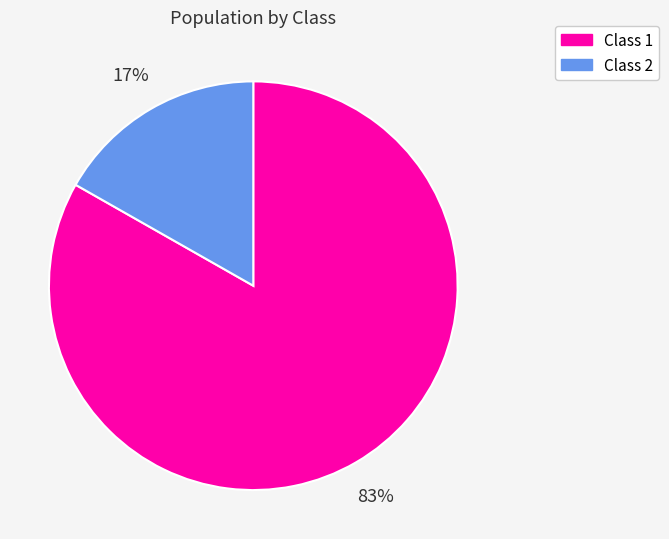

To the nearest percent, what percentage of the pie is Class 1?

83%